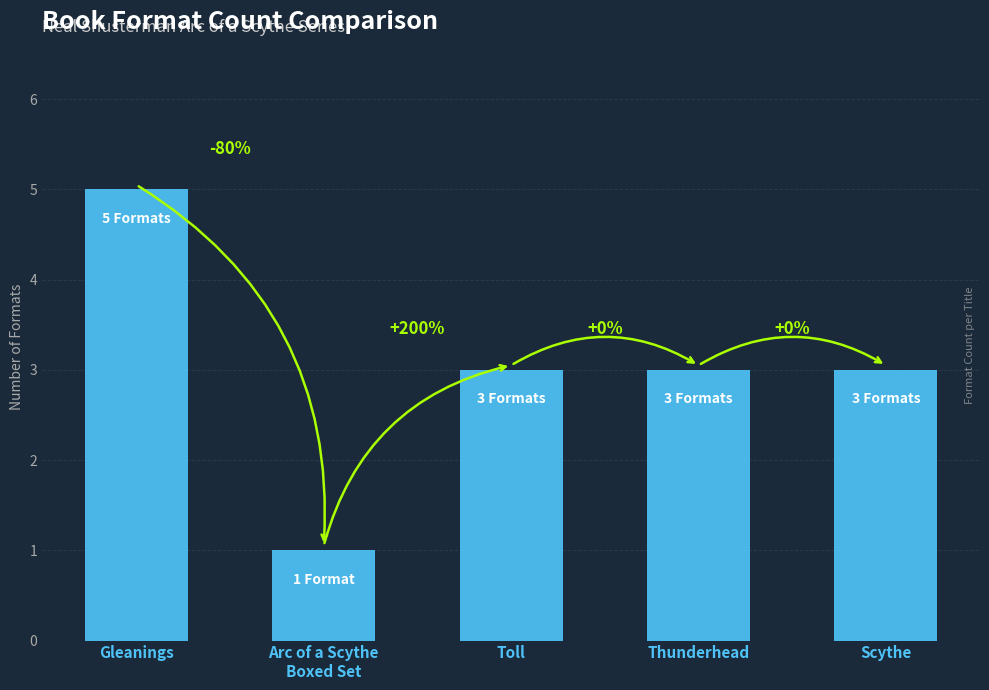

Approximately how many times larger is the value at Arc of a Scythe
Boxed Set compared to Gleanings?

0.2